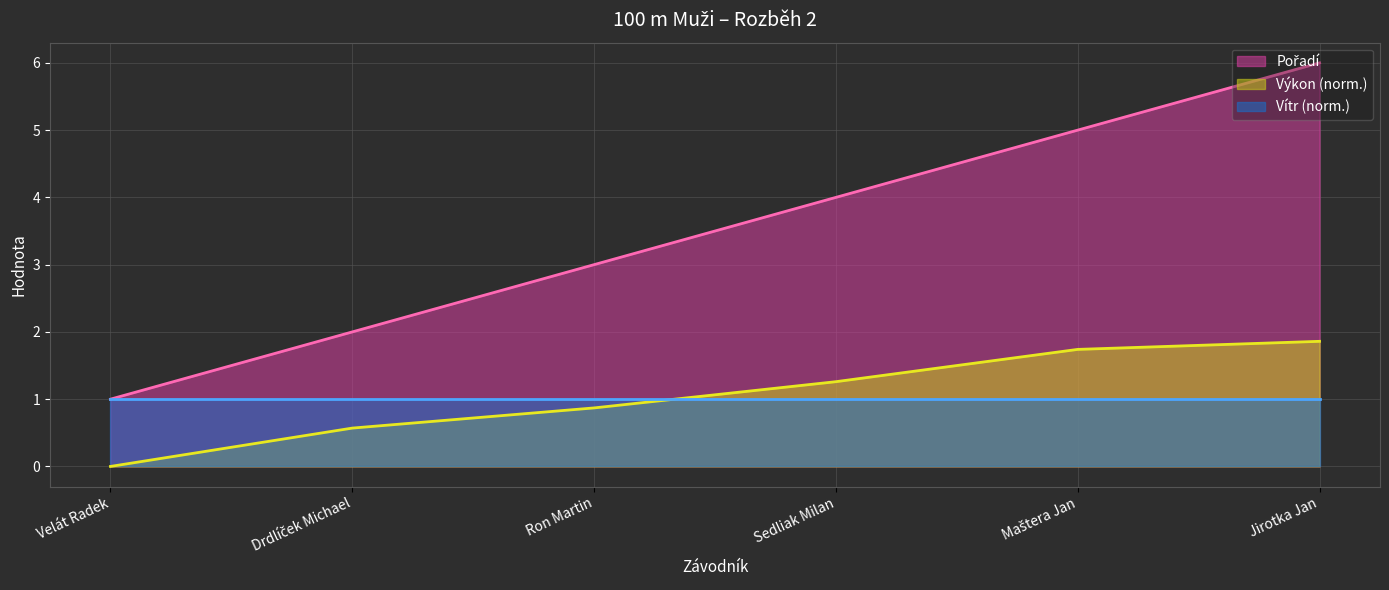

True or false: Pořadí and Výkon cross at least once.

False